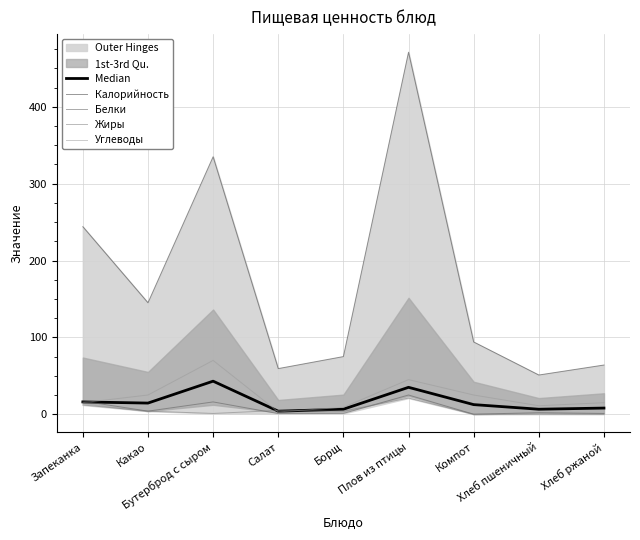

At how many categories does at least one series exceed 223?

3